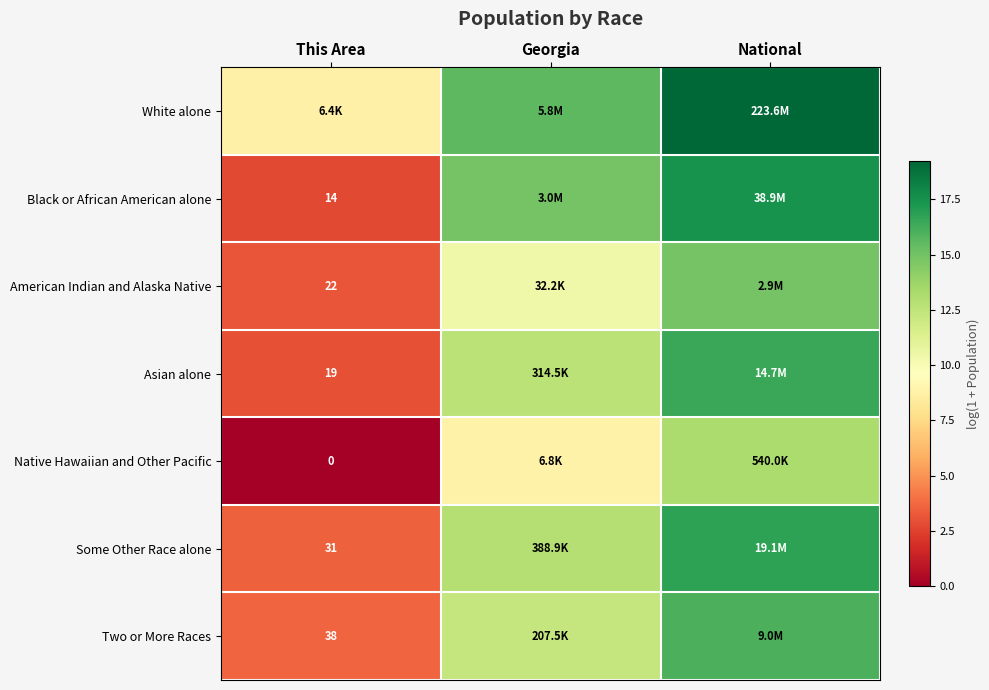

True or false: Two or More Races has a value of 12.2 at Georgia.

True